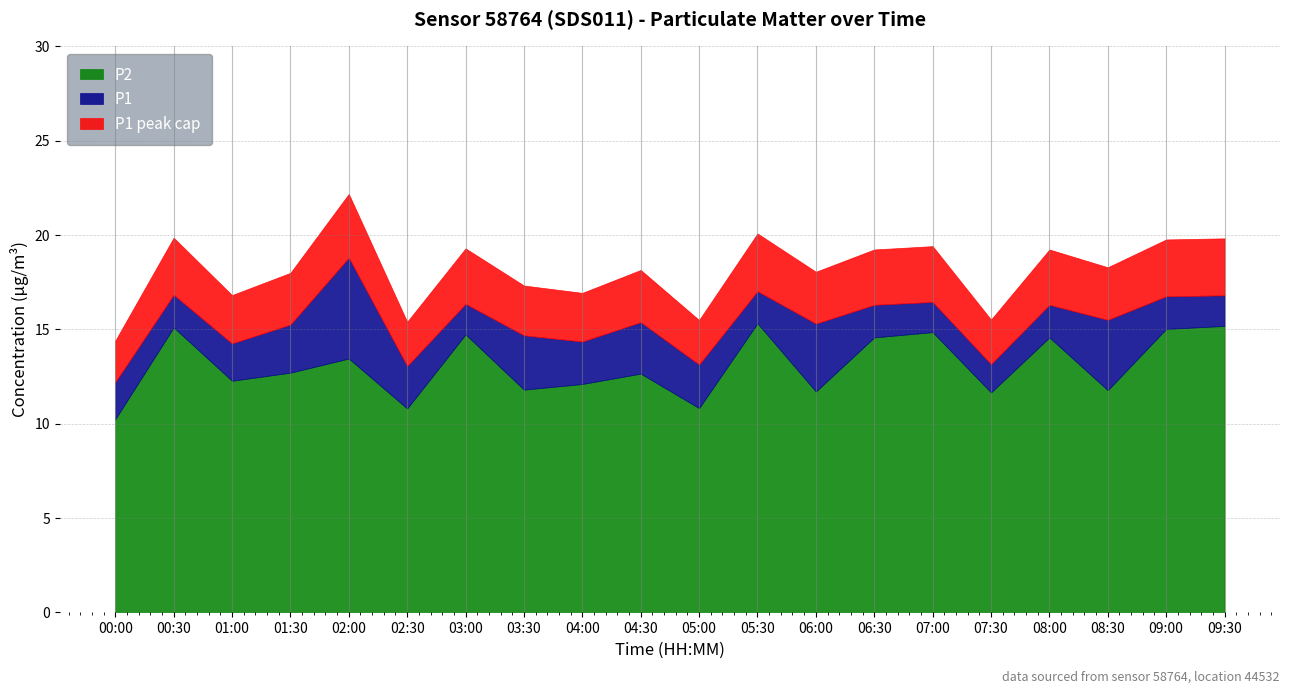

The value of P2 at 02:30 is 10.8. True or false?

True